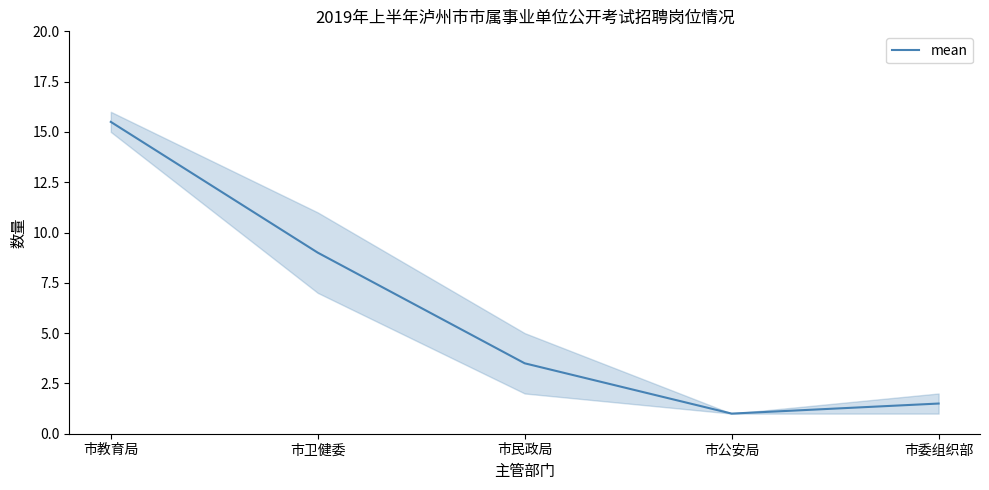

What is the maximum value shown in the chart?

15.5